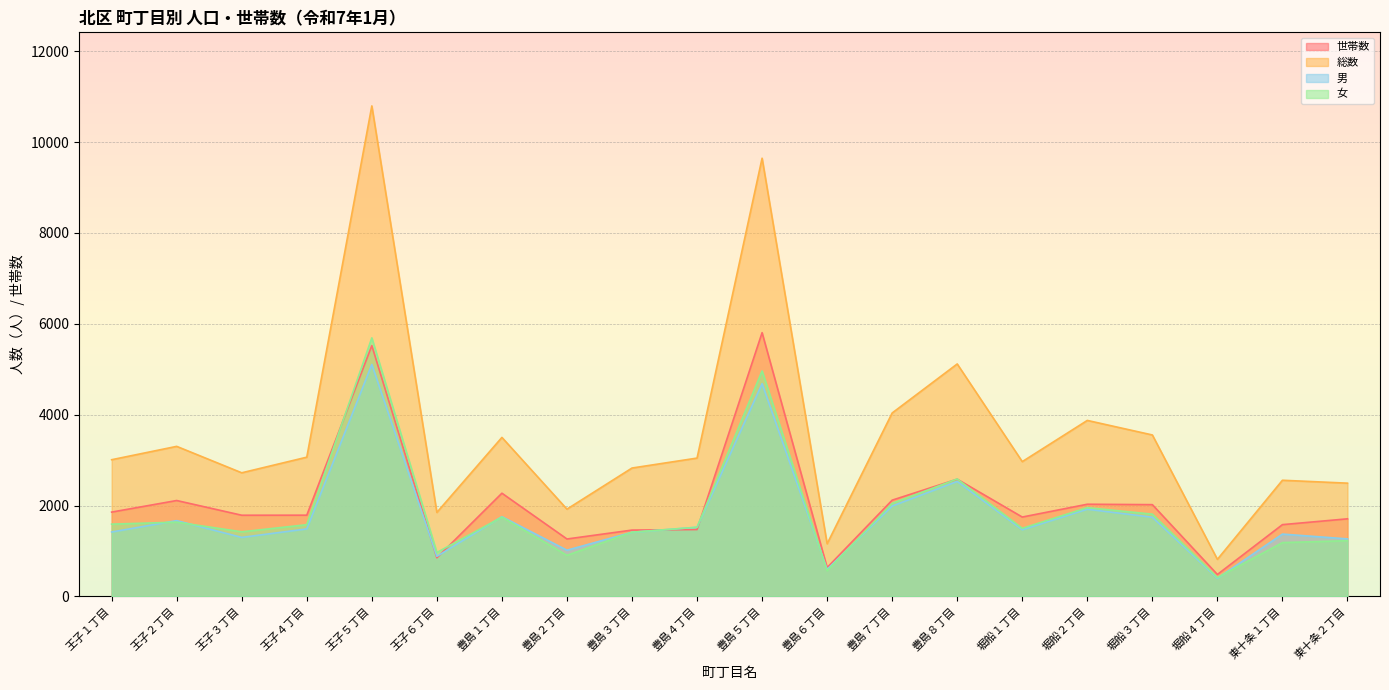

Count the number of categories in the chart.

20